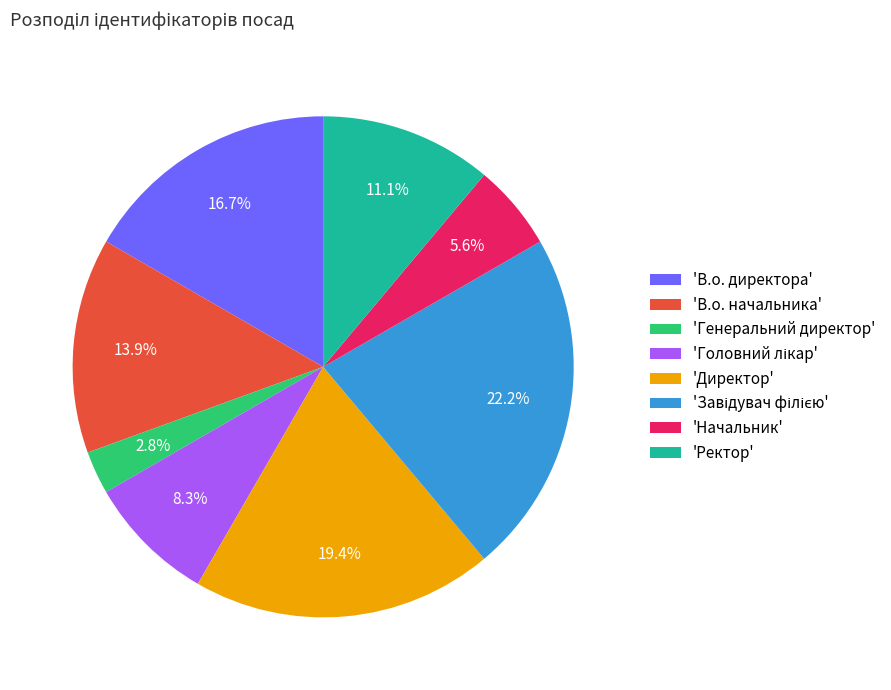

Between 'Начальник' and 'Ректор', which is larger?

'Ректор'